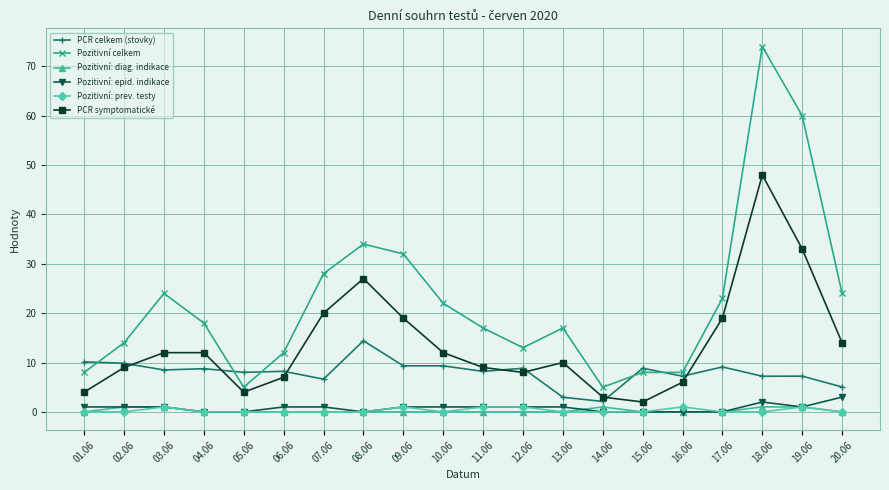

Is the value of PCR symptomatické at 14.06 greater than the value of Pozitivní: prev. testy at 15.06?

Yes